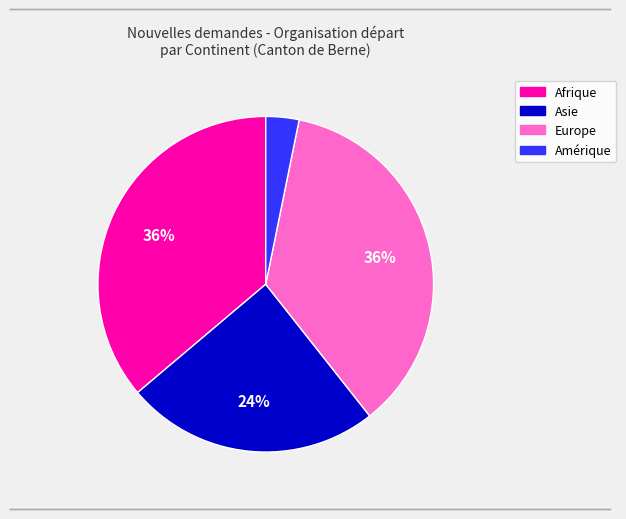

Is there any slice that represents more than half of the pie?

No